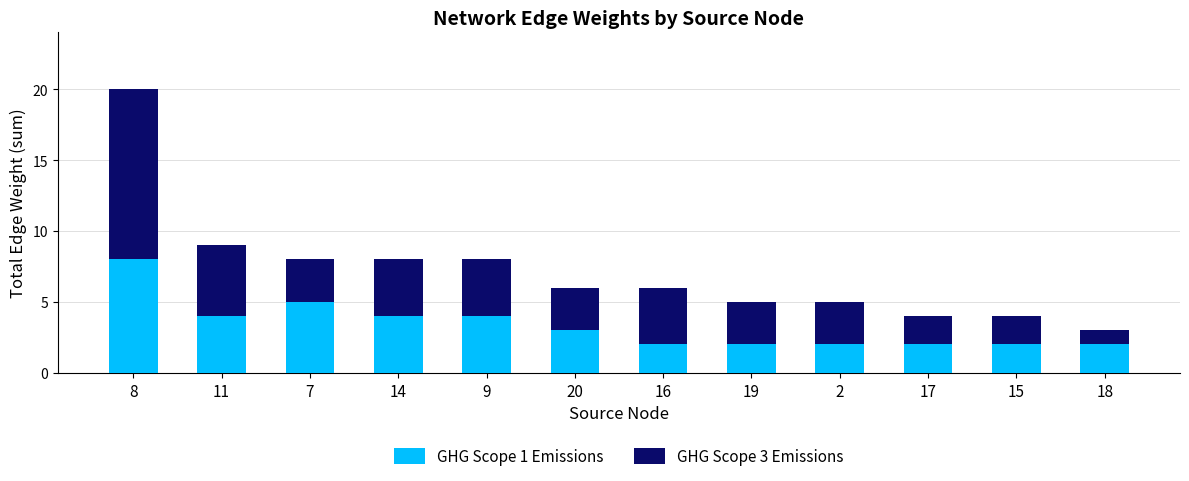

How many data points does each series have?

12